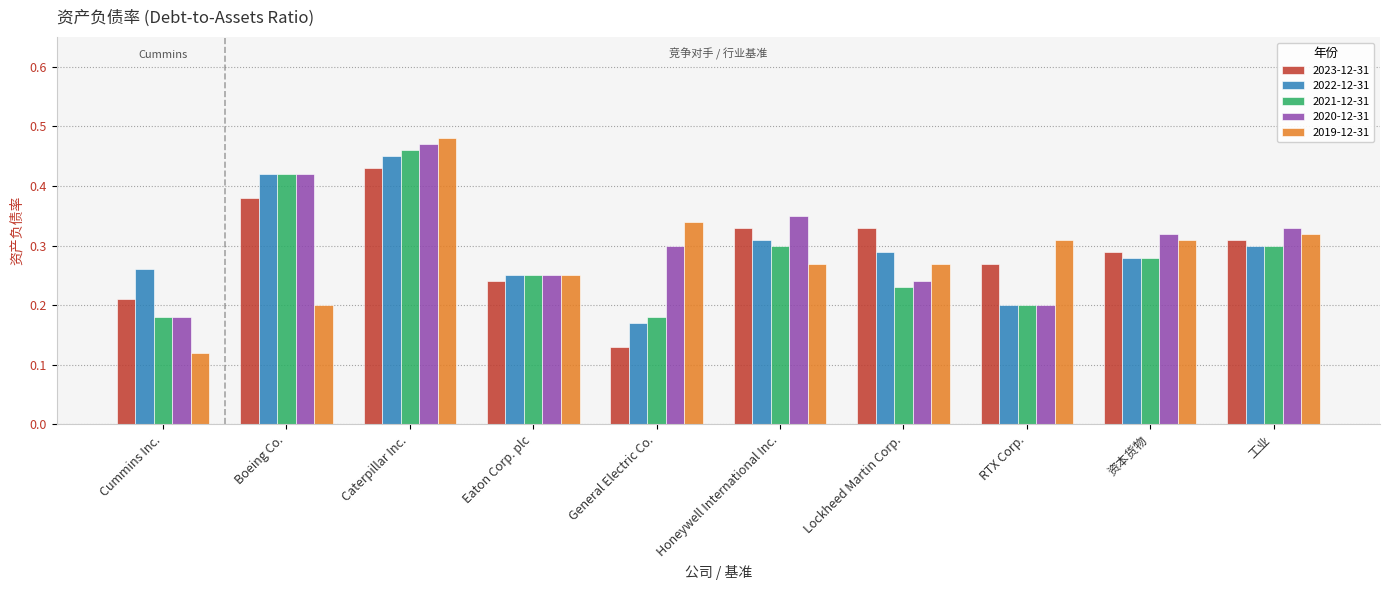

At which label does 2022-12-31 reach its peak?

Caterpillar Inc.